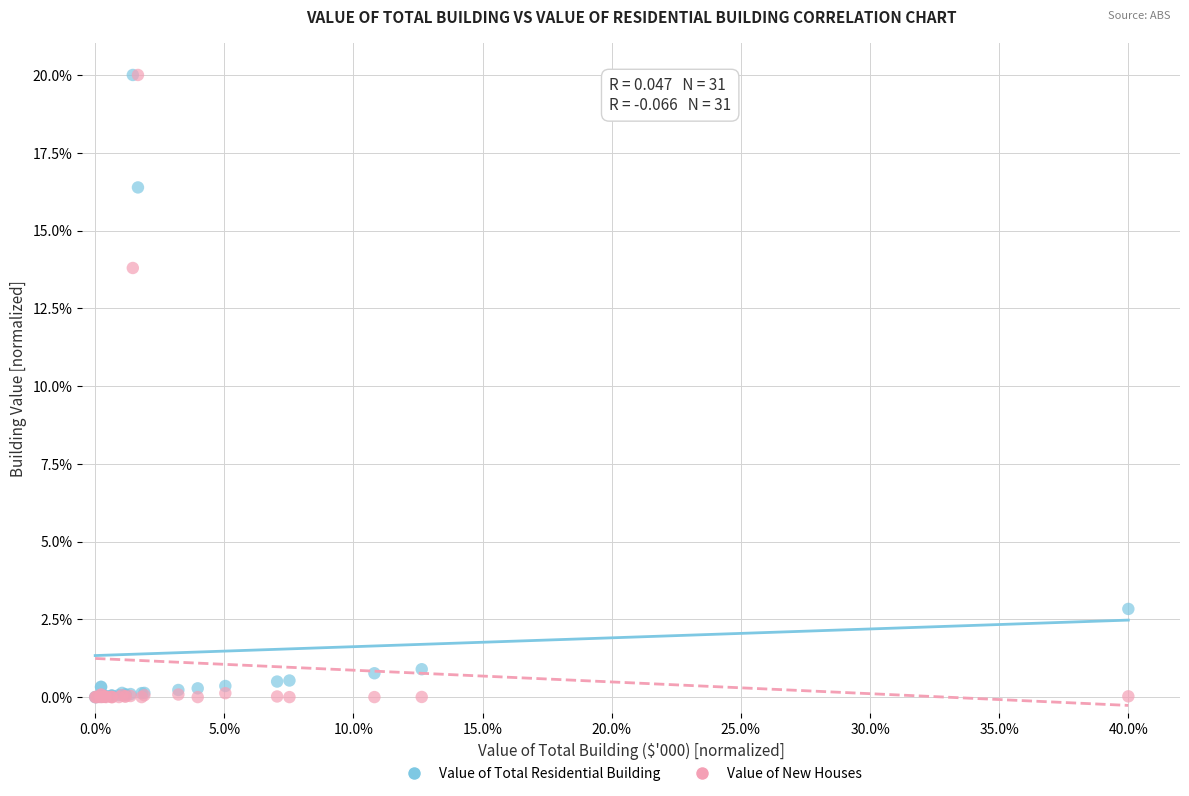

What are all the series names shown in the legend?

Value of Total Residential Building, Value of New Houses